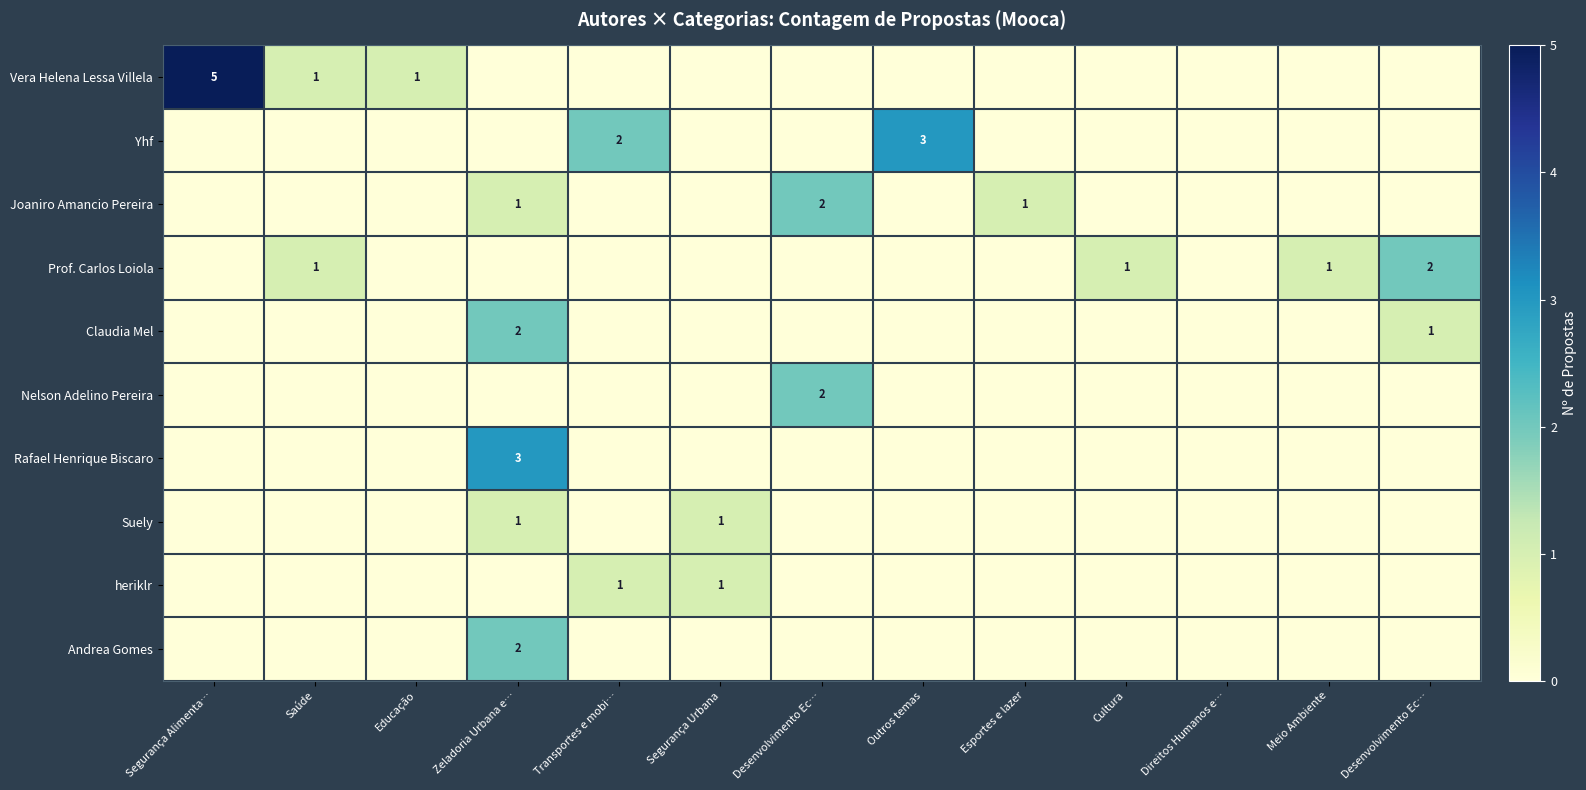

At Educação, list the series in order from smallest to largest.

Yhf, Joaniro Amancio Pereira, Prof. Carlos Loiola, Claudia Mel, Nelson Adelino Pereira, Rafael Henrique Biscaro, Suely, heriklr, Andrea Gomes, Vera Helena Lessa Villela